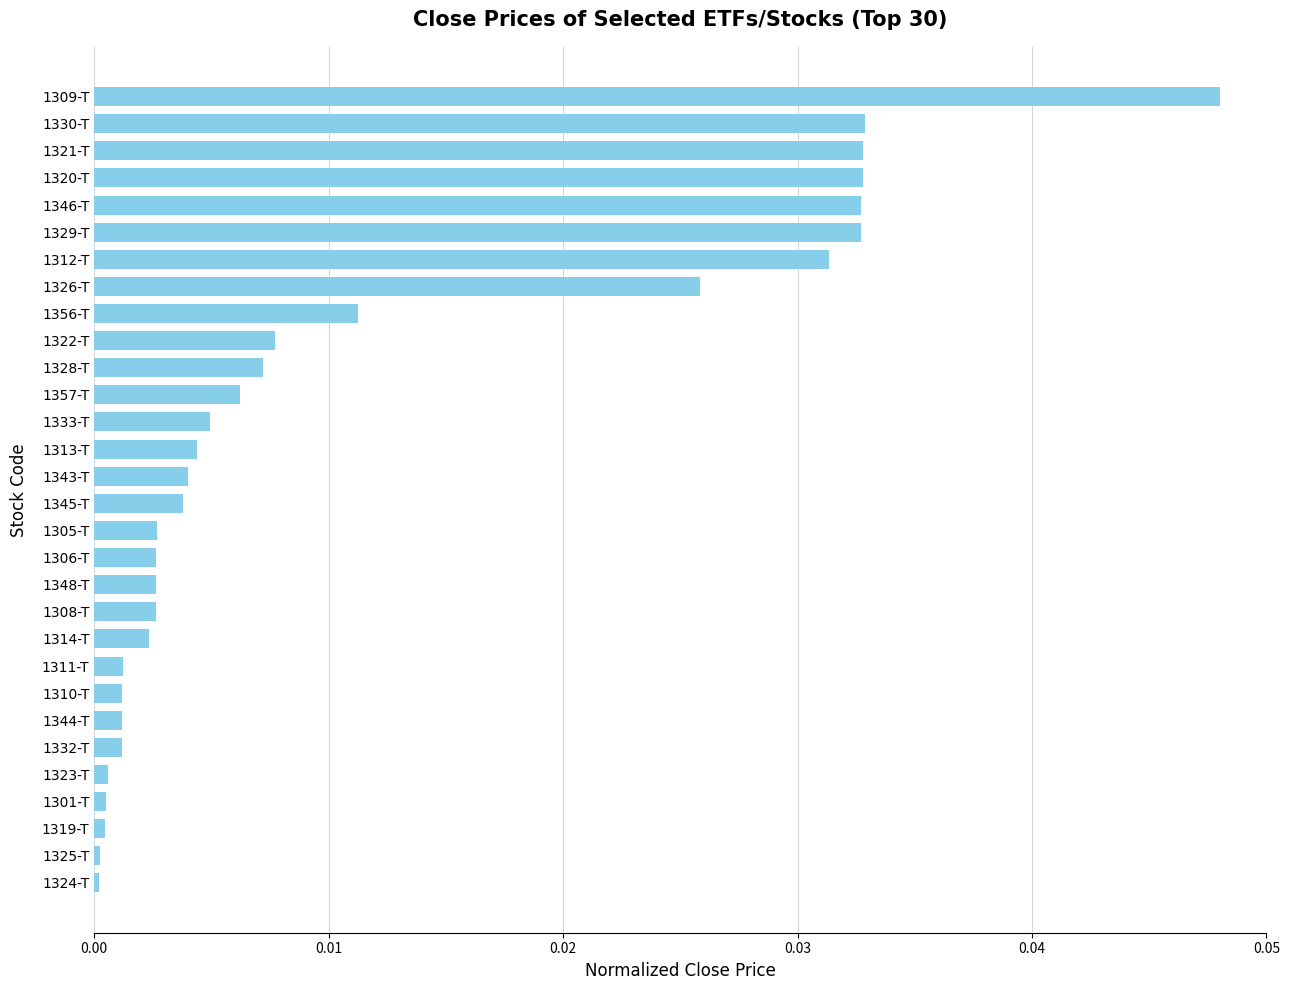

What is the label of the 24th bar from the top?

1344-T